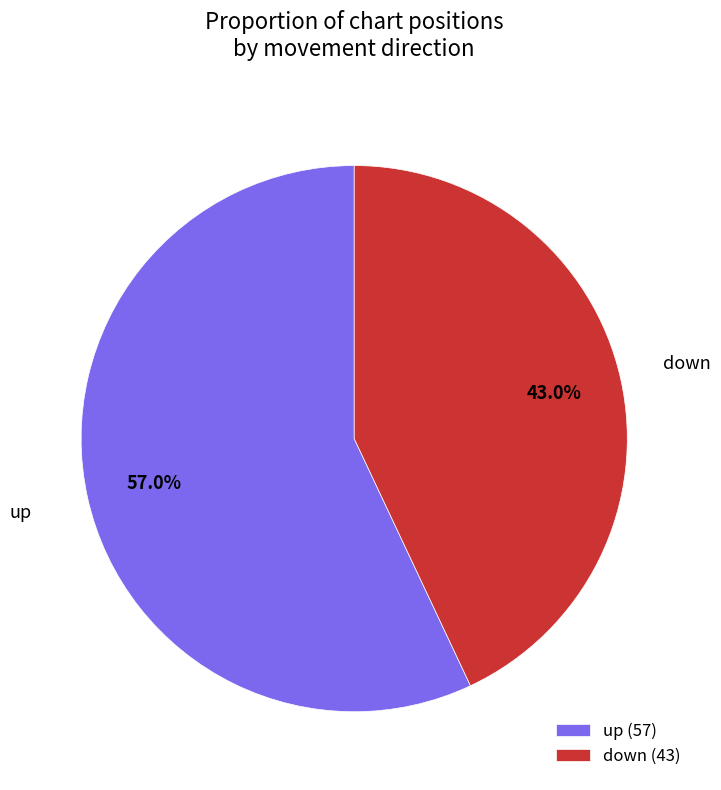

Which category accounts for the majority?

up